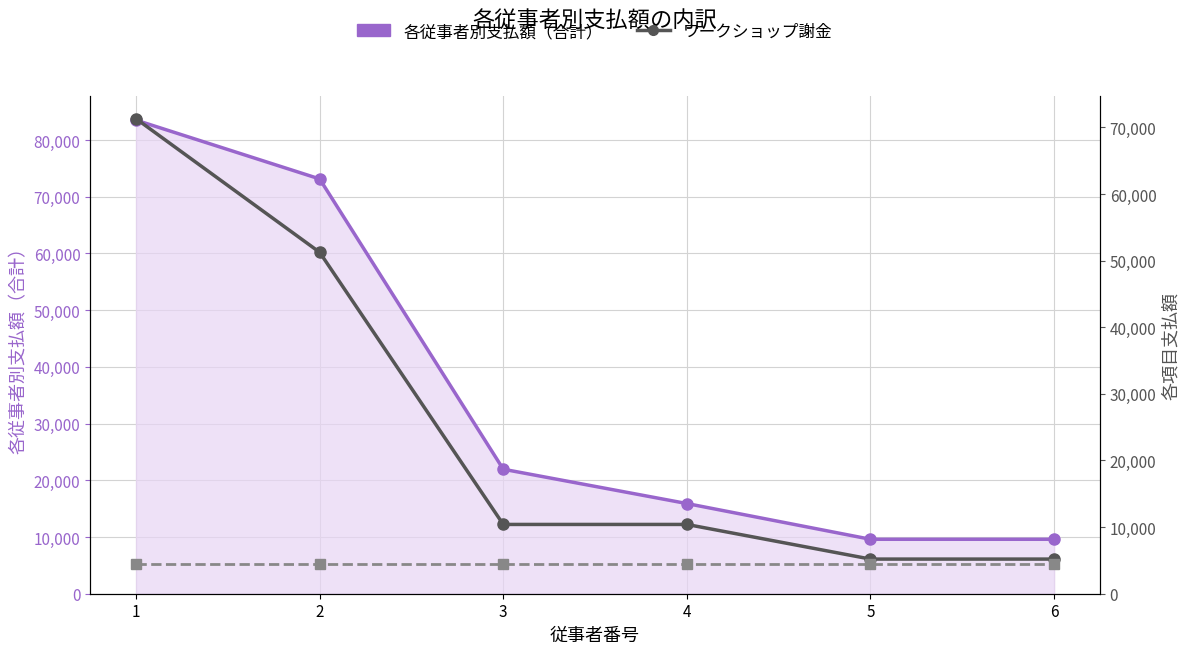

What is the maximum value shown in the chart?

83500